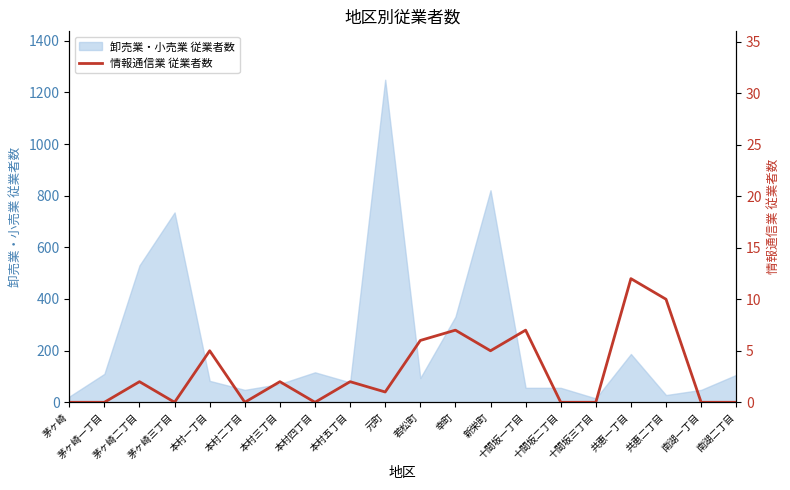

Reading left to right, list all the values displayed in this chart.

茅ヶ崎=0	茅ヶ崎一丁目=0	茅ヶ崎二丁目=2	茅ヶ崎三丁目=0	本村一丁目=5	本村二丁目=0	本村三丁目=2	本村四丁目=0	本村五丁目=2	元町=1	若松町=6	幸町=7	新栄町=5	十間坂一丁目=7	十間坂二丁目=0	十間坂三丁目=0	共恵一丁目=12	共恵二丁目=10	南湖一丁目=0	南湖二丁目=0